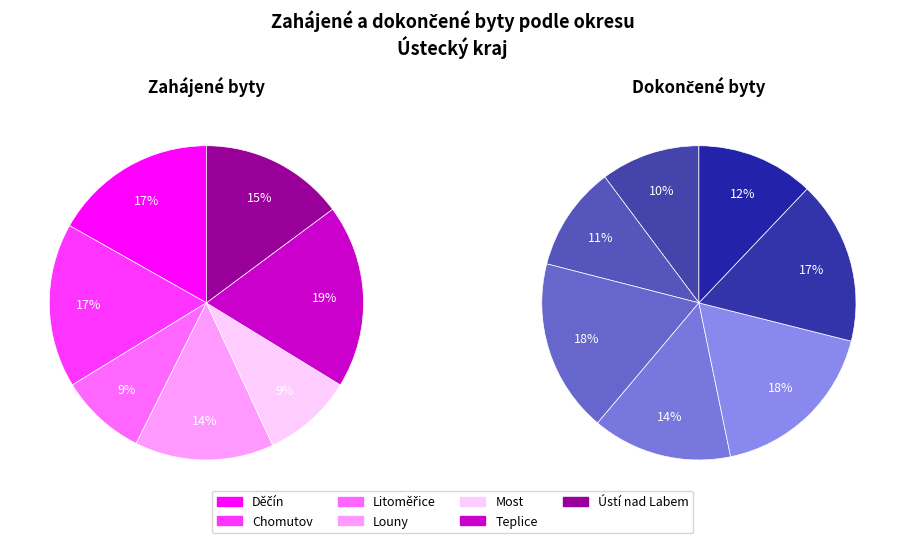

Between Most and Ústí nad Labem, which series saw the biggest shift?

Zahájené byty